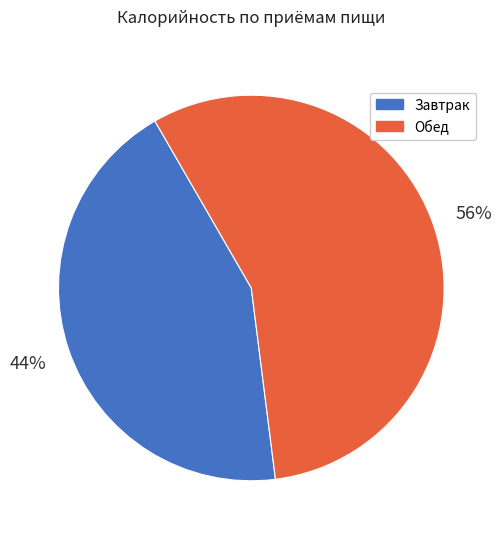

Combined, do Завтрак and Обед account for over 50%?

Yes